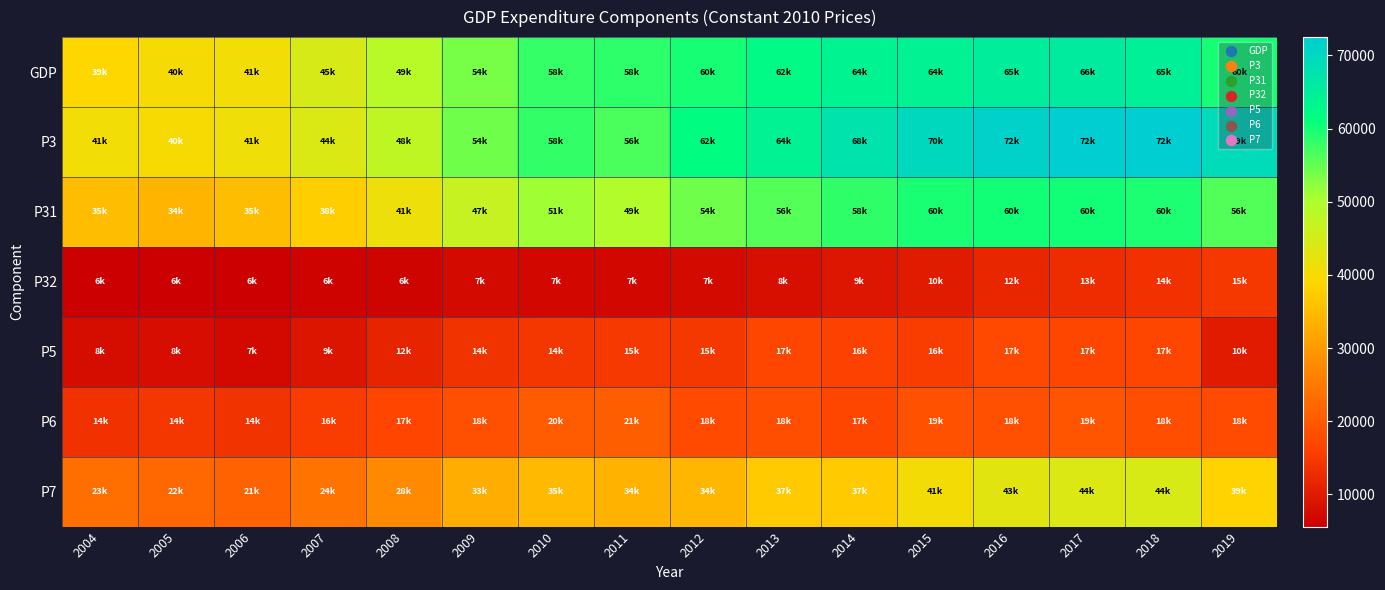

Reading left to right, list all the values displayed in this chart.

GDP: 2004=39165.2	2005=40217.1	2006=40840.3	2007=44642.7	2008=48691.5	2009=53673.6	2010=57954.2	2011=58456.8	2012=59942.0	2013=62226.4	2014=63753.2	2015=64124.1	2016=65138.5	2017=65647.9	2018=64530.5	2019=59911.9
P3: 2004=40865.4	2005=39854.4	2006=41058.0	2007=43970.6	2008=47736.9	2009=54108.3	2010=58019.8	2011=56450.5	2012=61548.2	2013=64054.3	2014=67595.3	2015=69996.3	2016=71572.8	2017=72493.3	2018=72435.1	2019=69412.4
P31: 2004=35299.3	2005=34166.5	2006=35259.8	2007=37826.4	2008=41422.4	2009=46822.2	2010=50937.8	2011=49393.9	2012=54169.8	2013=55838.8	2014=58284.2	2015=59779.2	2016=60136.8	2017=60167.4	2018=59534.8	2019=56011.8
P32: 2004=5595.8	2005=5694.7	2006=5808.9	2007=6158.1	2008=6323.8	2009=7297.2	2010=7081.9	2011=7056.5	2012=7371.1	2013=8165.5	2014=9287.4	2015=10298.1	2016=11768.1	2017=12916.5	2018=13763.3	2019=14618.8
P5: 2004=7806.4	2005=7940.0	2006=7235.9	2007=9227.3	2008=11583.6	2009=13908.8	2010=14452.2	2011=14939.1	2012=14799.2	2013=17025.3	2014=16185.1	2015=15615.4	2016=17350.1	2017=17024.3	2018=16975.0	2019=10160.3
P6: 2004=13772.2	2005=14419.4	2006=13947.0	2007=15571.0	2008=16854.8	2009=18474.9	2010=20297.4	2011=20826.3	2012=17709.0	2013=18317.9	2014=17033.5	2015=18776.1	2016=18494.2	2017=19223.8	2018=18334.7	2019=17794.6
P7: 2004=23371.3	2005=22091.1	2006=21355.2	2007=24255.8	2008=27728.3	2009=32878.3	2010=34815.1	2011=33759.0	2012=34286.4	2013=37288.2	2014=37373.7	2015=40563.5	2016=42952.8	2017=43846.2	2018=44366.6	2019=38566.3